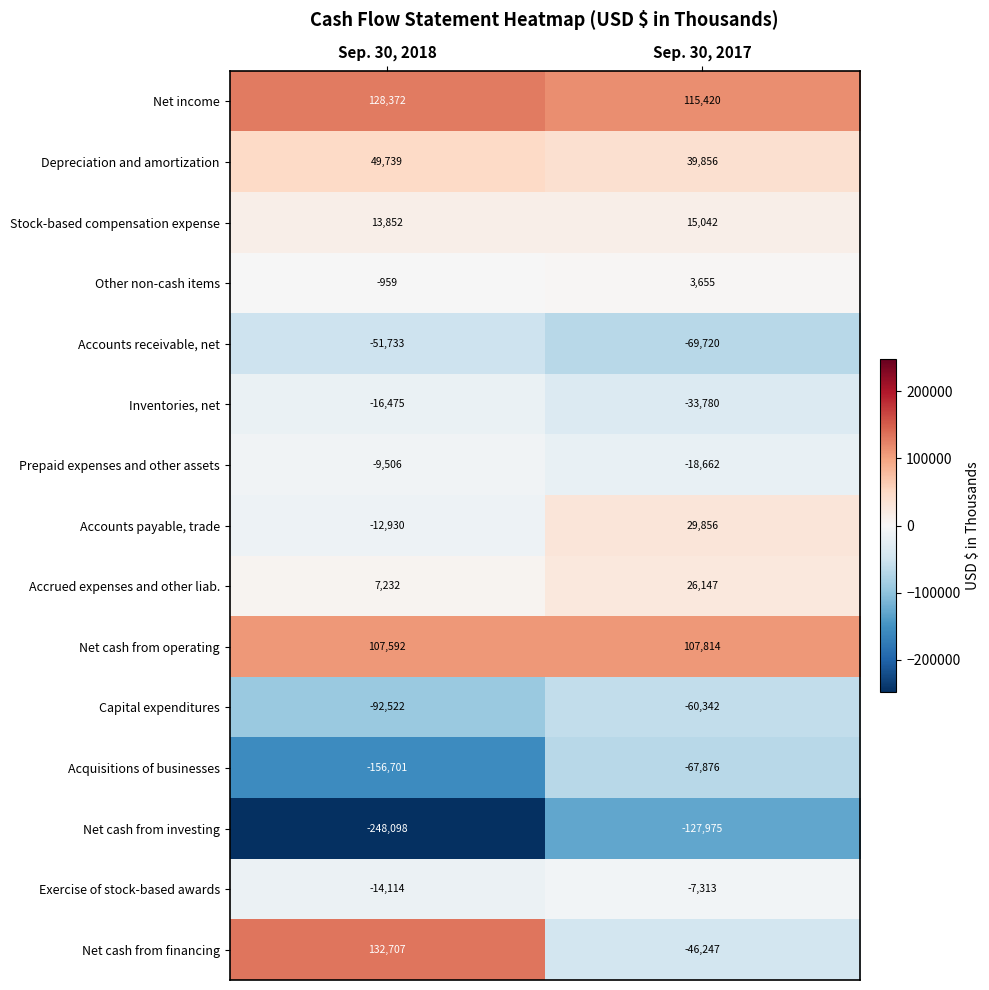

Where is Accounts receivable, net nearest to the value -60726?

Sep. 30, 2018